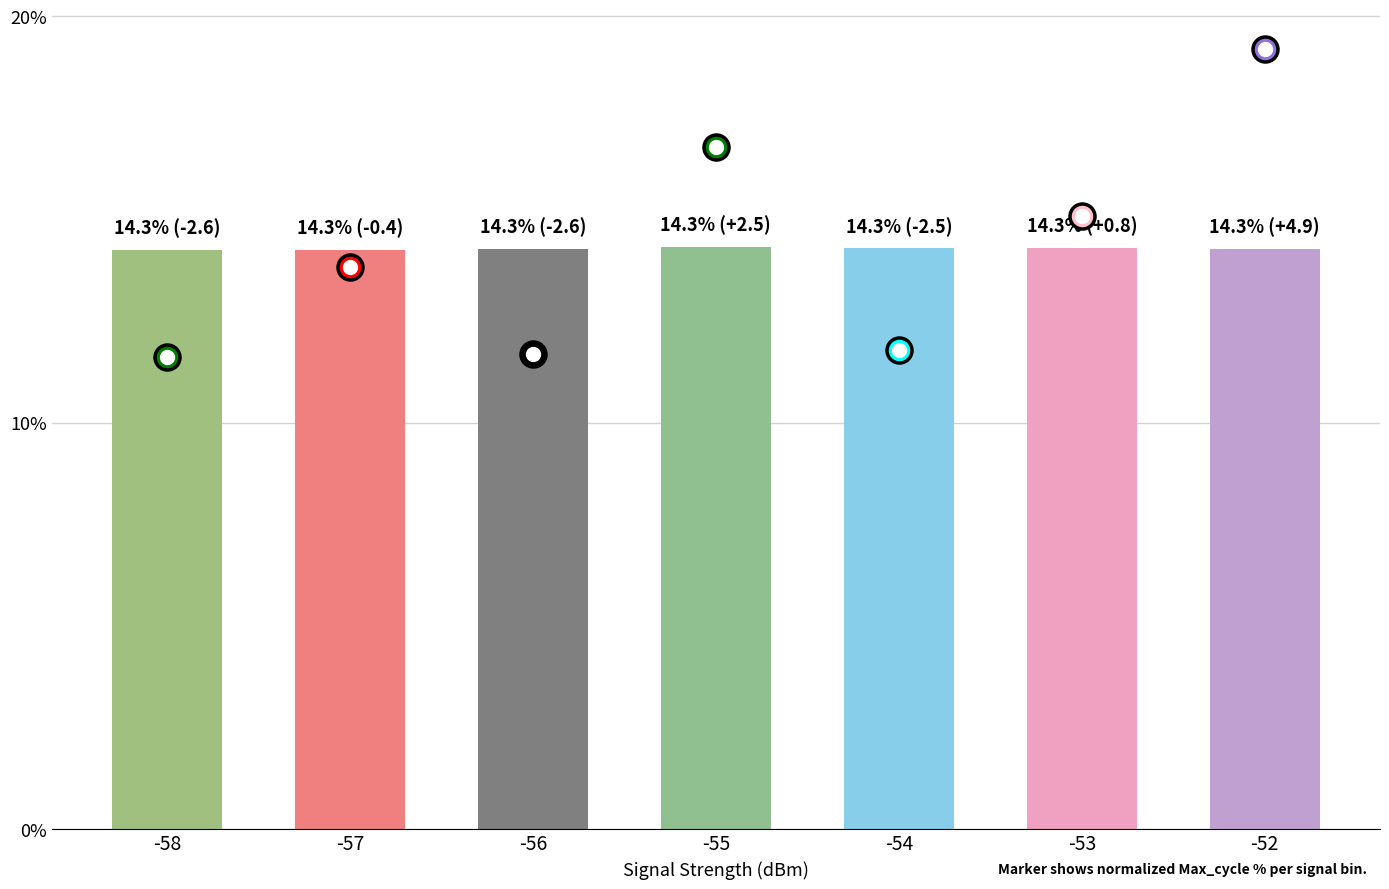

Is it true that the value at -57 is 24.0?

False